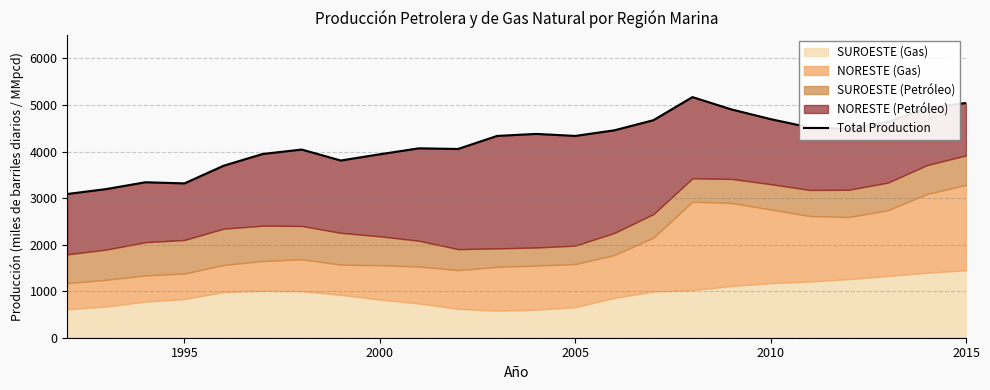

True or false: there are more than 0 points higher than both neighbors.

True